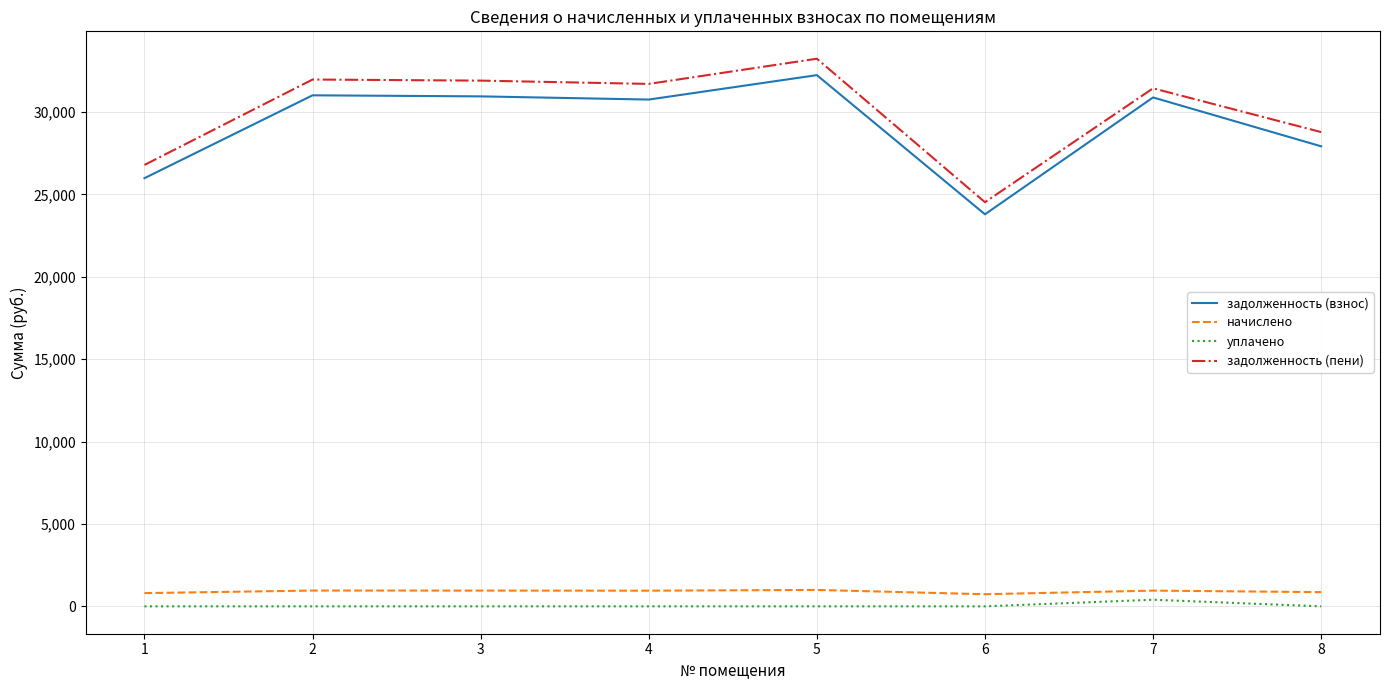

At which category is the sum across all series the highest?

5